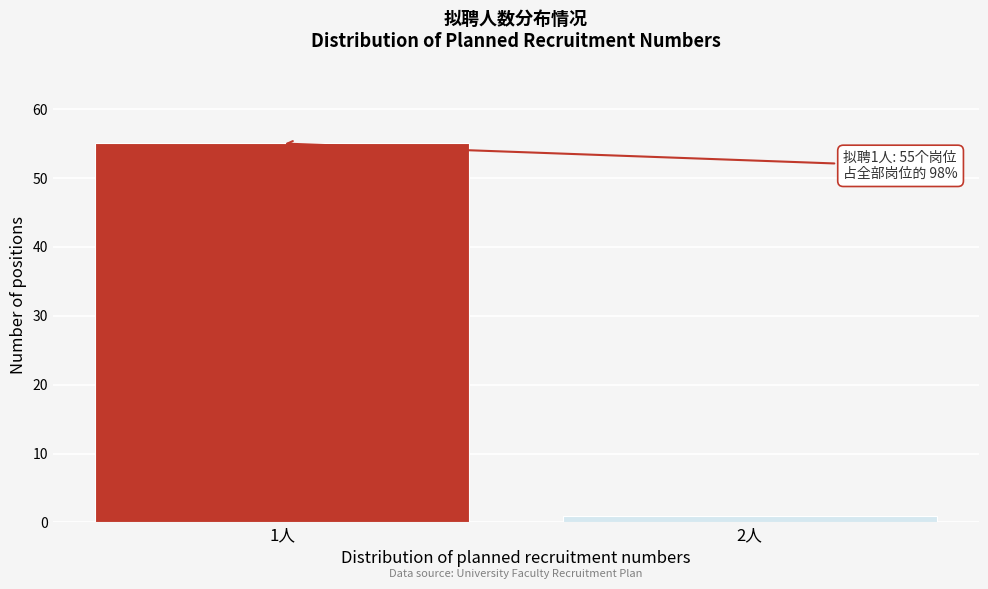

Reading left to right, extract all data points from this chart.

1人=55	2人=1